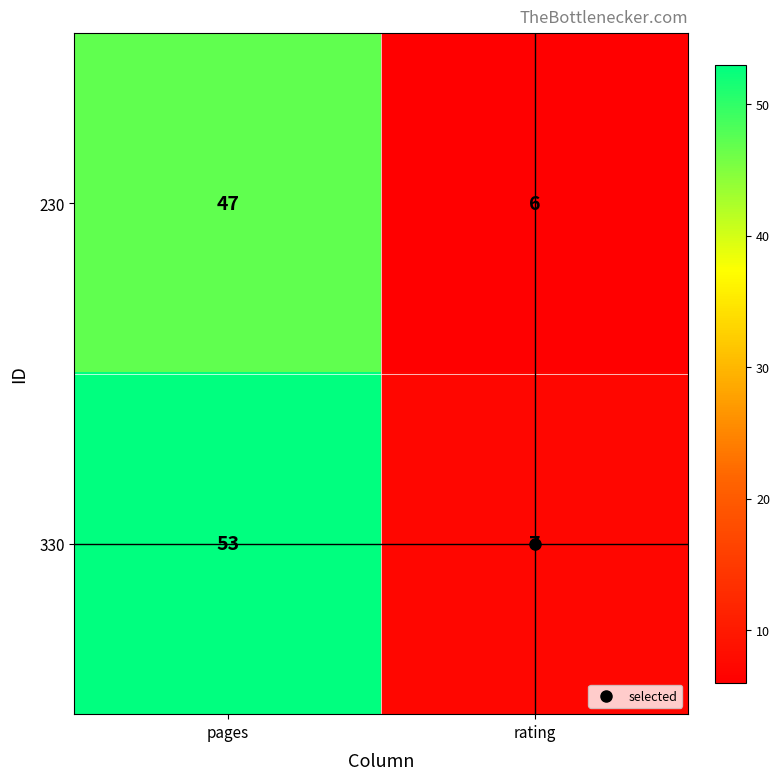

What is the approximate value of 330 at pages?

53